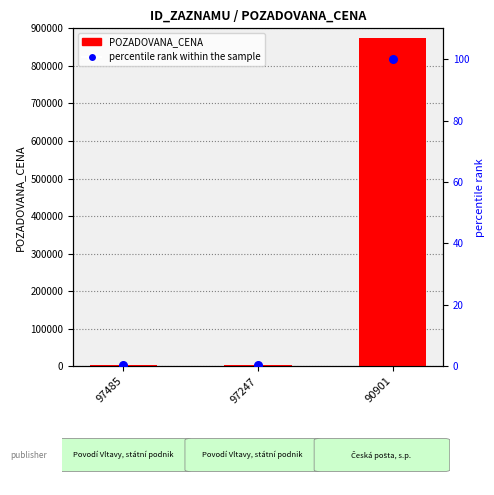

Which series reaches the maximum Y coordinate?

POZADOVANA_CENA